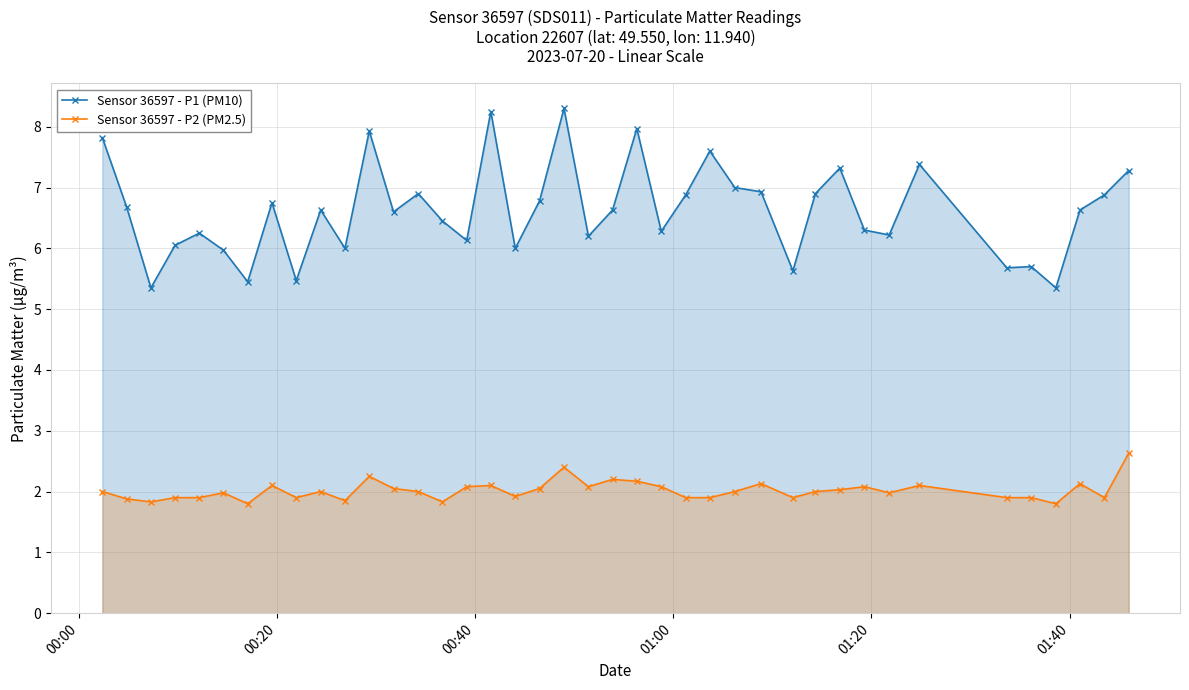

List the series in order of their peak value, lowest first.

Sensor 36597 - P2 (PM2.5), Sensor 36597 - P1 (PM10)